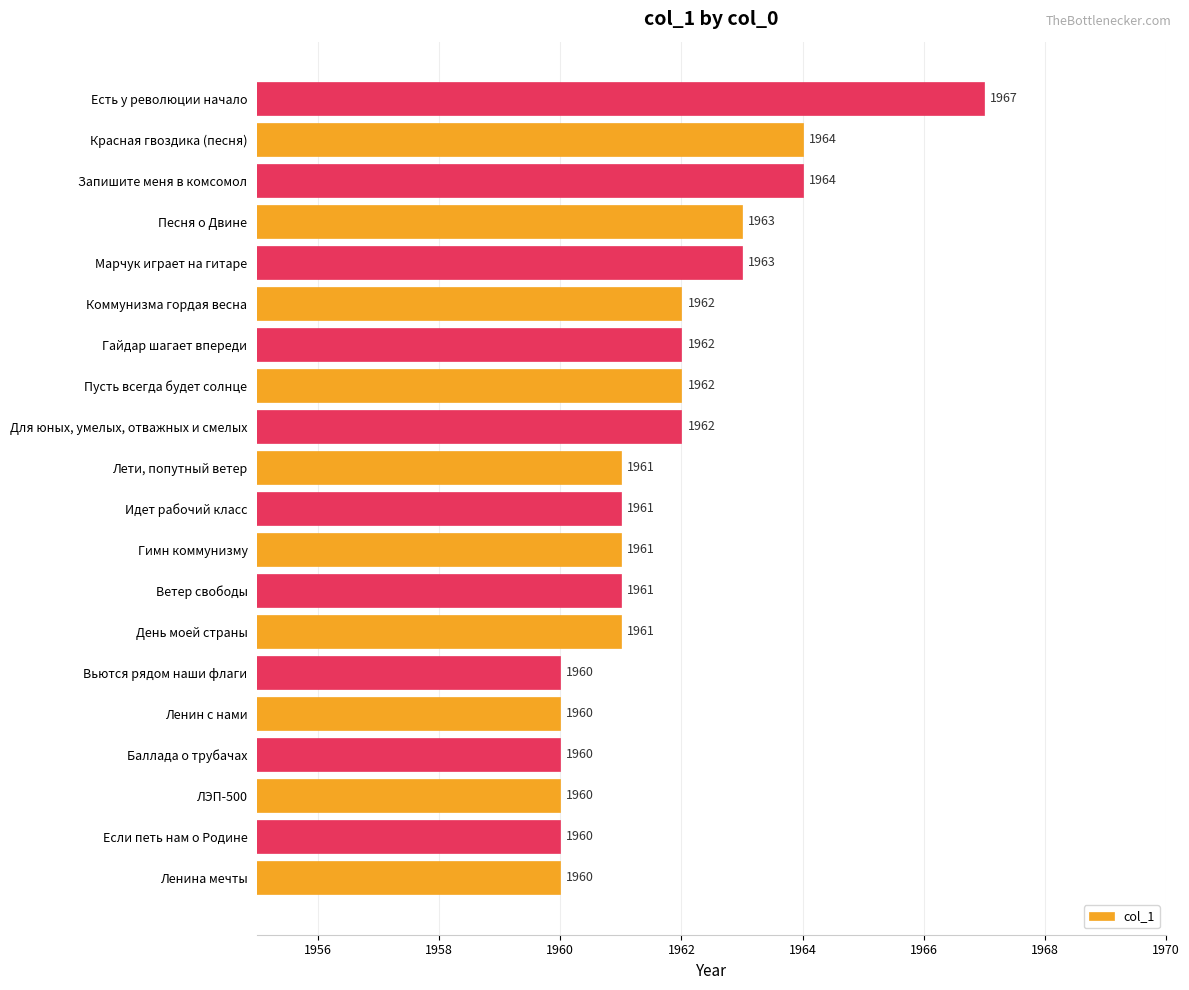

At which category does the chart reach its peak across all series?

Есть у революции начало